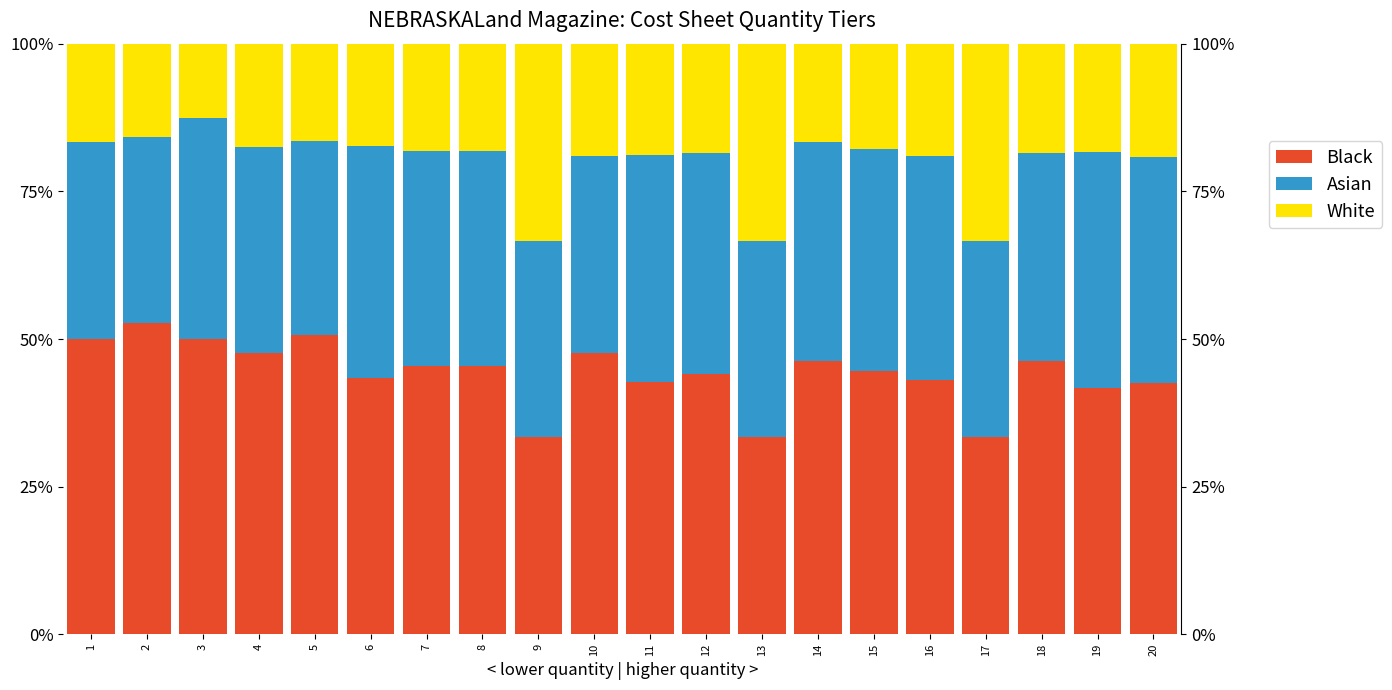

List the series in order of their overall mean, lowest first.

White, Asian, Black